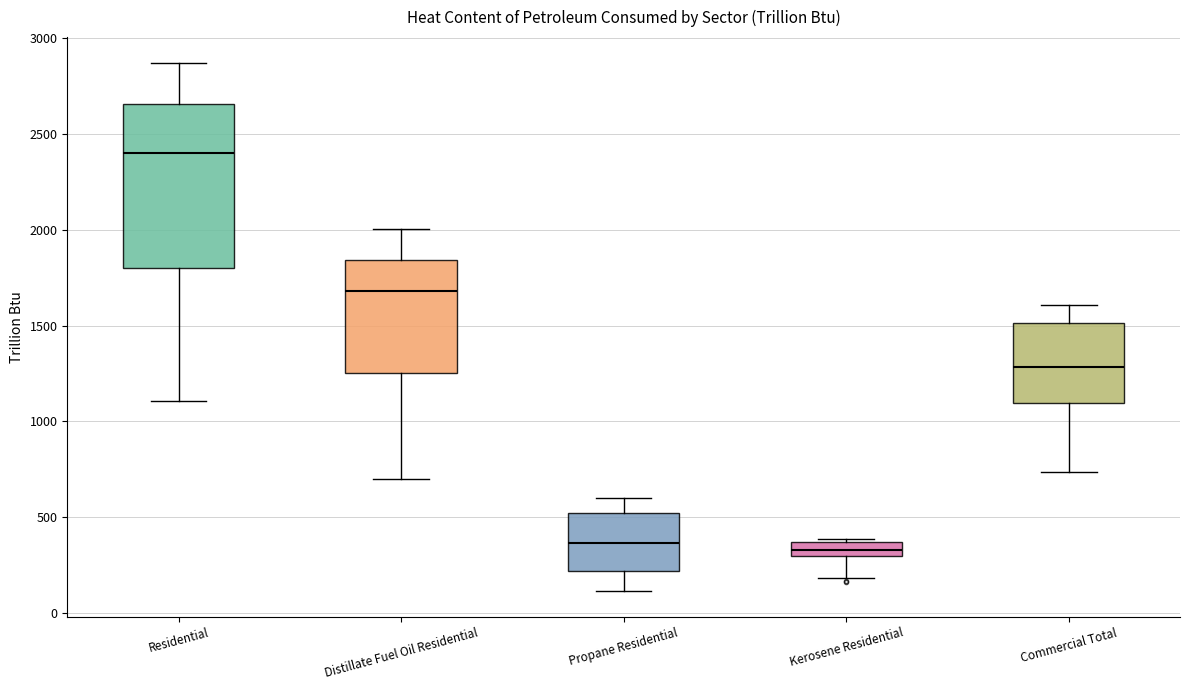

Reading left to right, read every box against the y-axis: the position of its median line, the range the box covers, and the ends of its whiskers. The values are not printed on the chart, so give them approximately, as read against the axis.

Residential: median 2400, box 1800 to 2650, whiskers 1100 to 2850
Distillate Fuel Oil Residential: median 1700, box 1250 to 1850, whiskers 700 to 2000
Propane Residential: median 350, box 200 to 500, whiskers 100 to 600
Kerosene Residential: median 350 (inside the box), box 300 to 350, whiskers 200 to 400
Commercial Total: median 1300, box 1100 to 1500, whiskers 750 to 1600